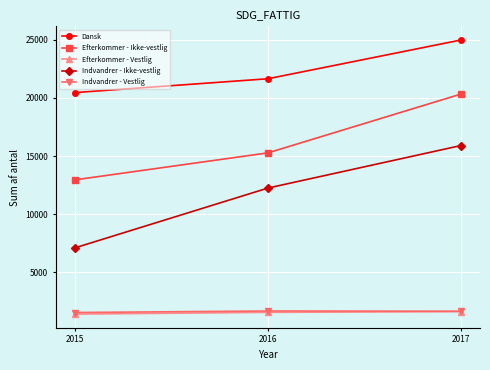

Which series changed the most between 2015 and 2017?

Indvandrer - Ikke-vestlig